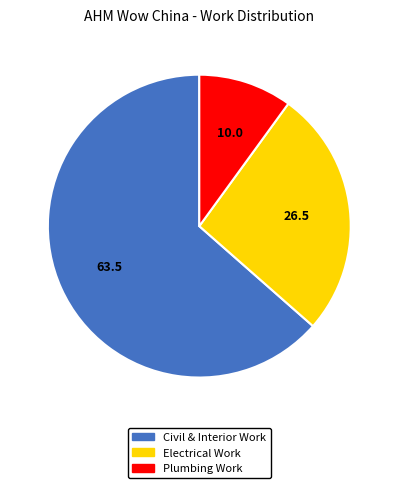

Which category has the biggest portion of the pie?

Civil & Interior Work